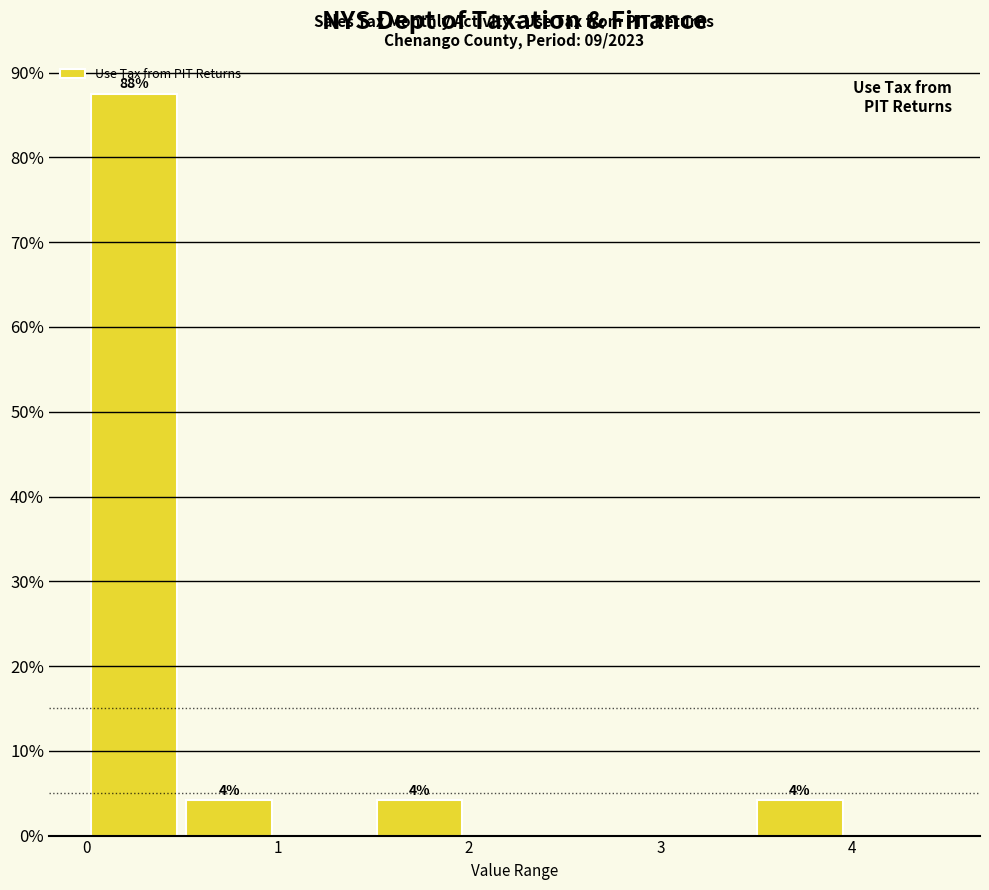

Which range on the x-axis has the tallest bar?

0.0 to 0.5